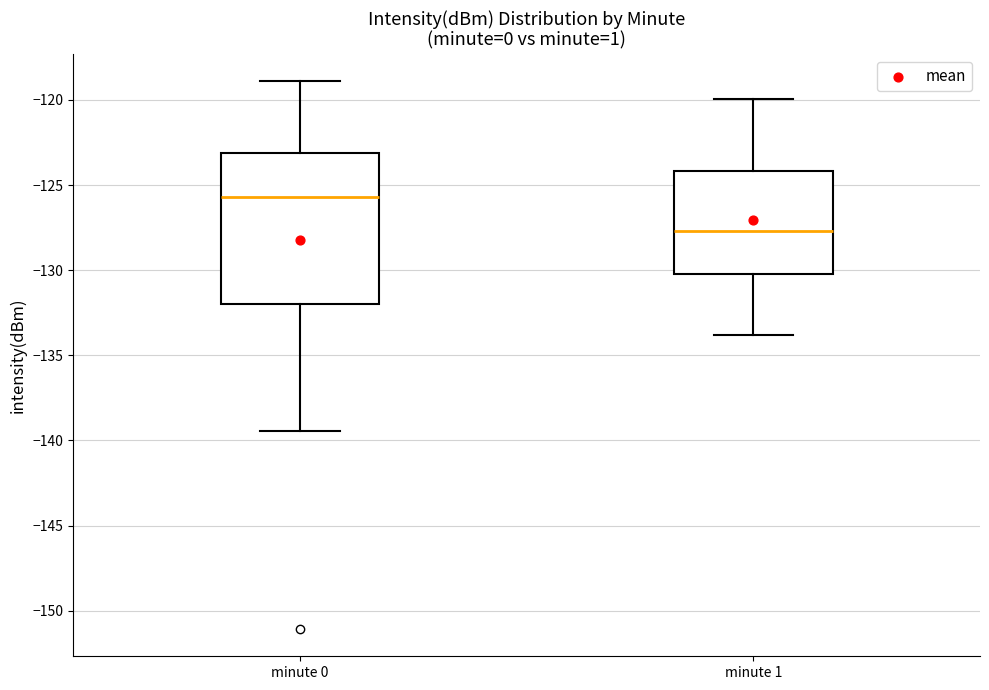

Which box's median line is the lowest?

minute 1